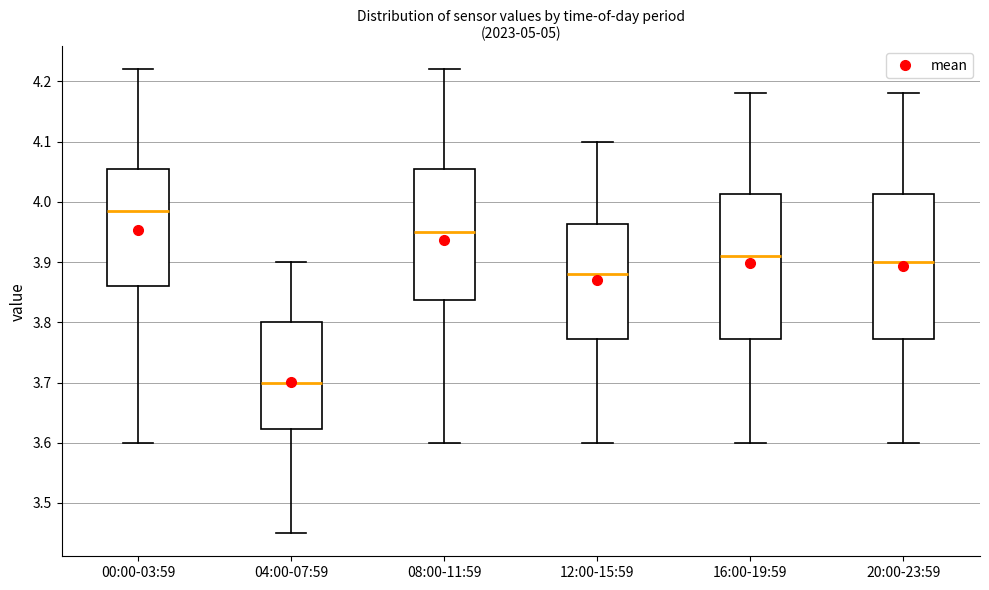

Which box's median line is the highest?

00:00-03:59